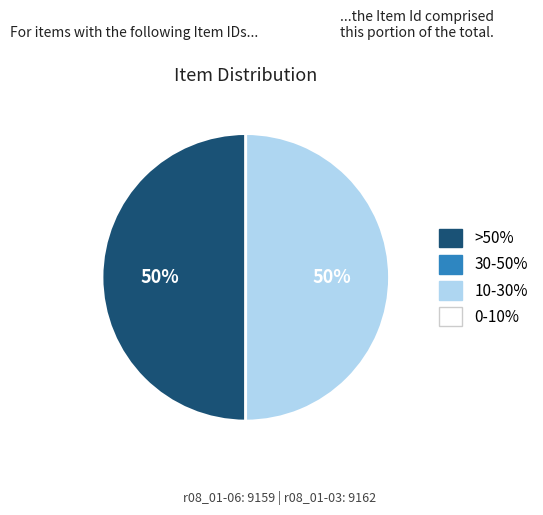

To the nearest percent, what is the average slice percentage?

50%